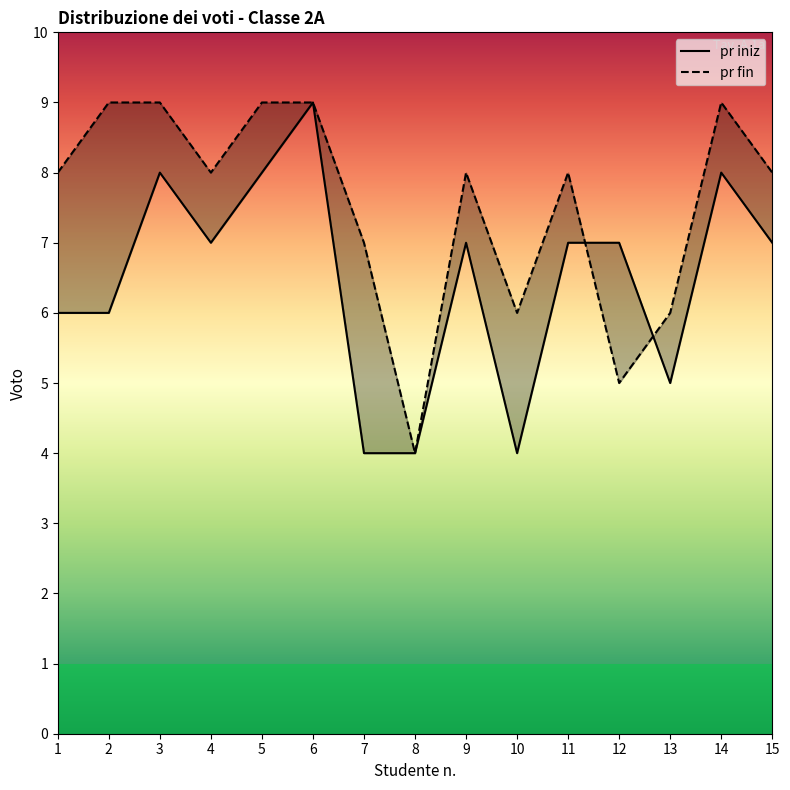

What is the average value of the pr iniz series?

6